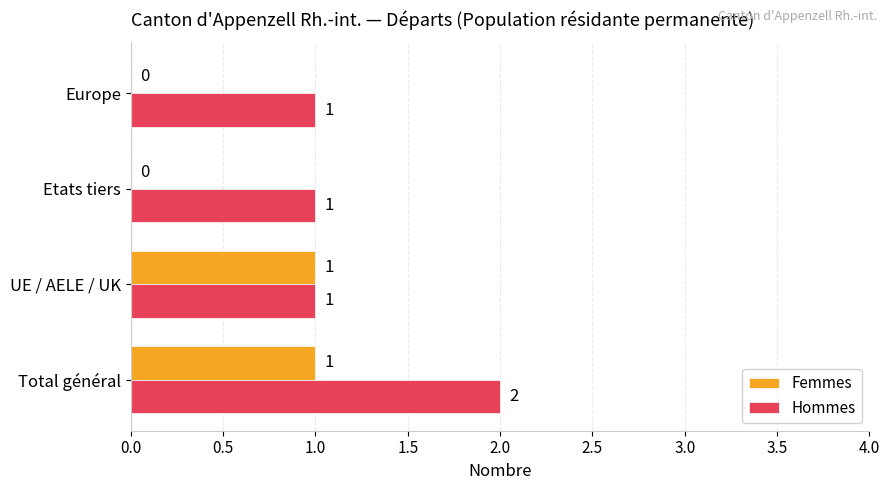

Is the value of Femmes at Etats tiers greater than the value of Hommes at UE / AELE / UK?

No